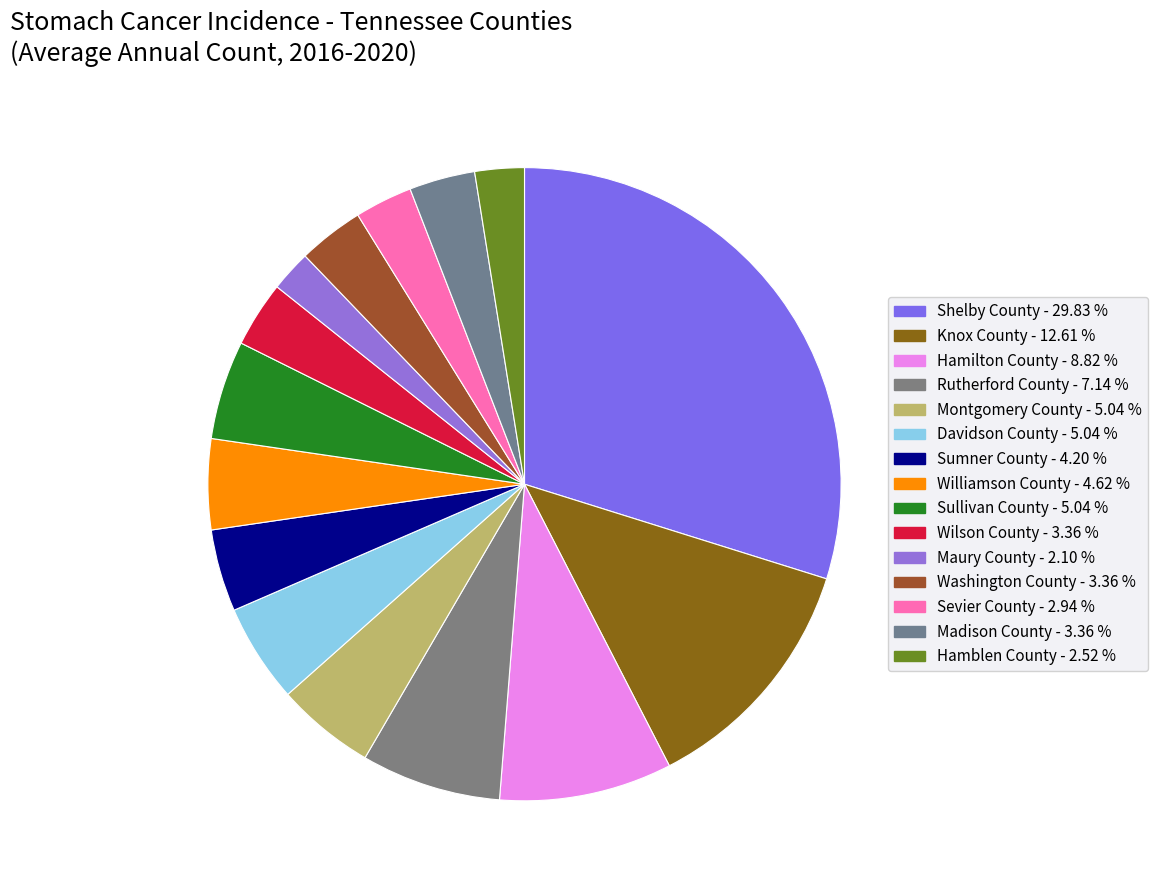

How many slices are in this pie chart?

15